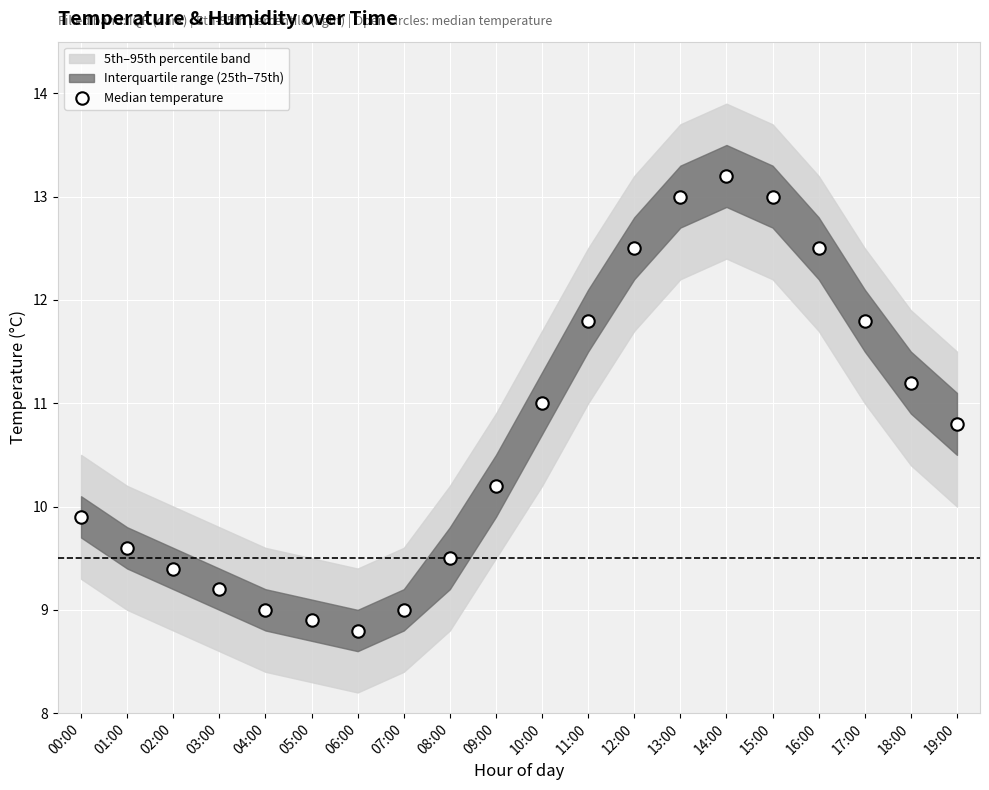

Count the number of points in this scatter plot.

20